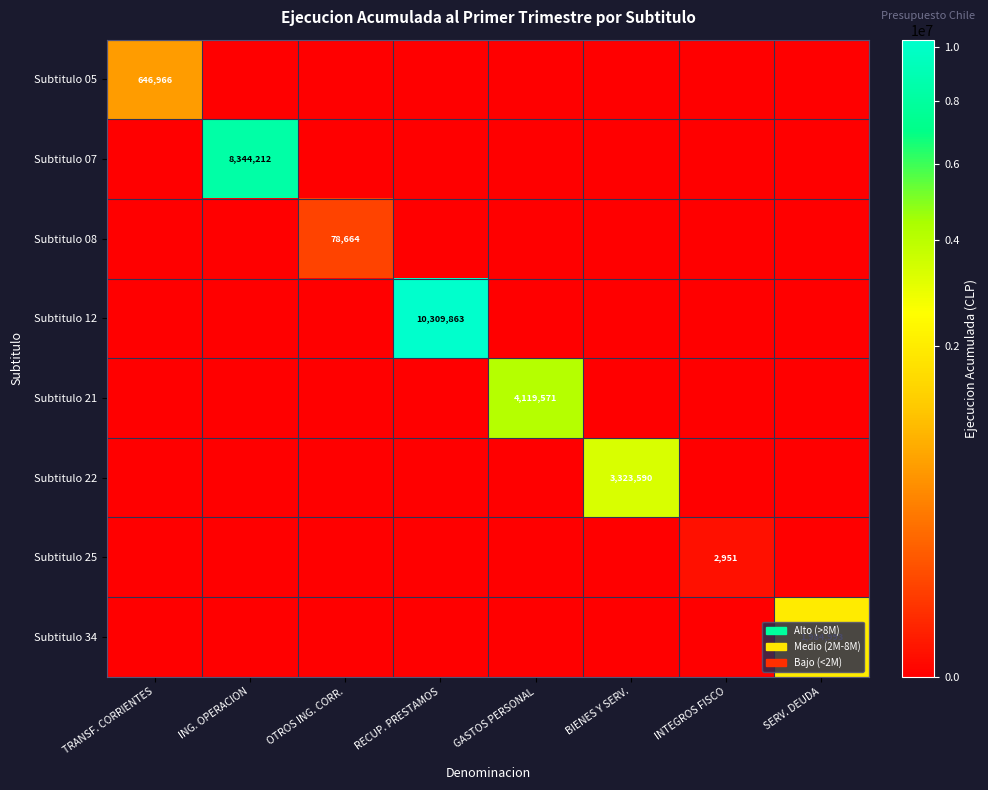

The value of Subtitulo 21 at GASTOS PERSONAL is 7330088. True or false?

False